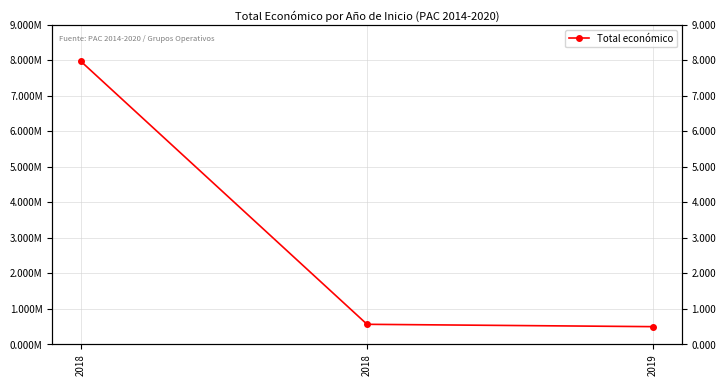

Does the chart display data point markers on the line(s)?

Yes